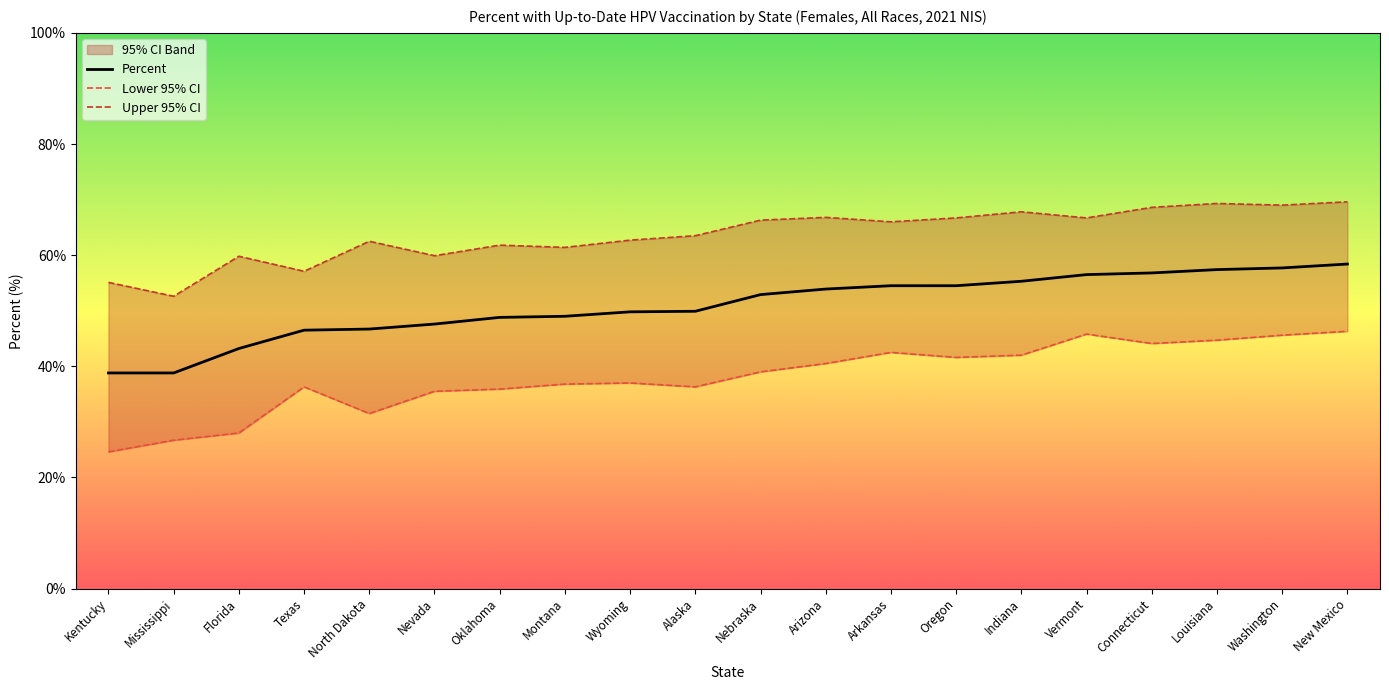

What is the spread (max minus min) of values at North Dakota?

31.0